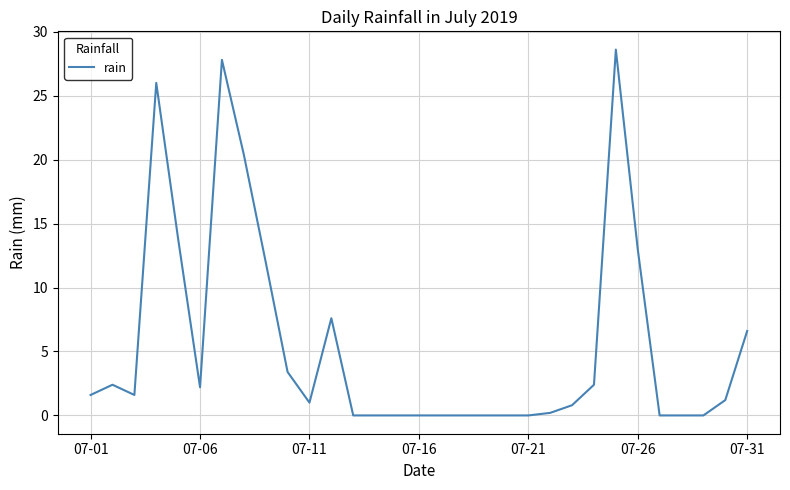

What is the sum of all values?

172.6